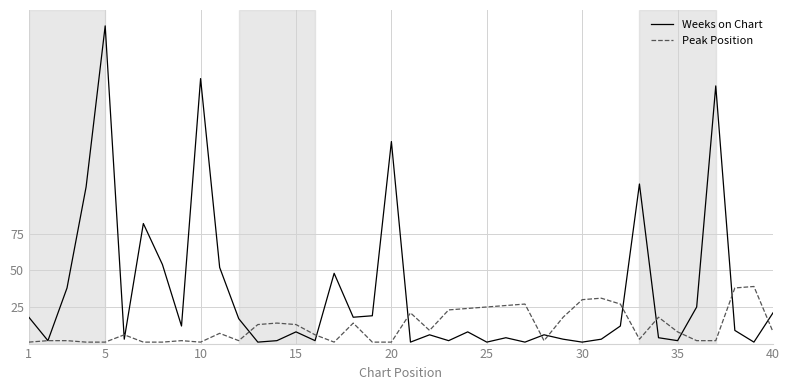

What is the greatest value displayed?

217